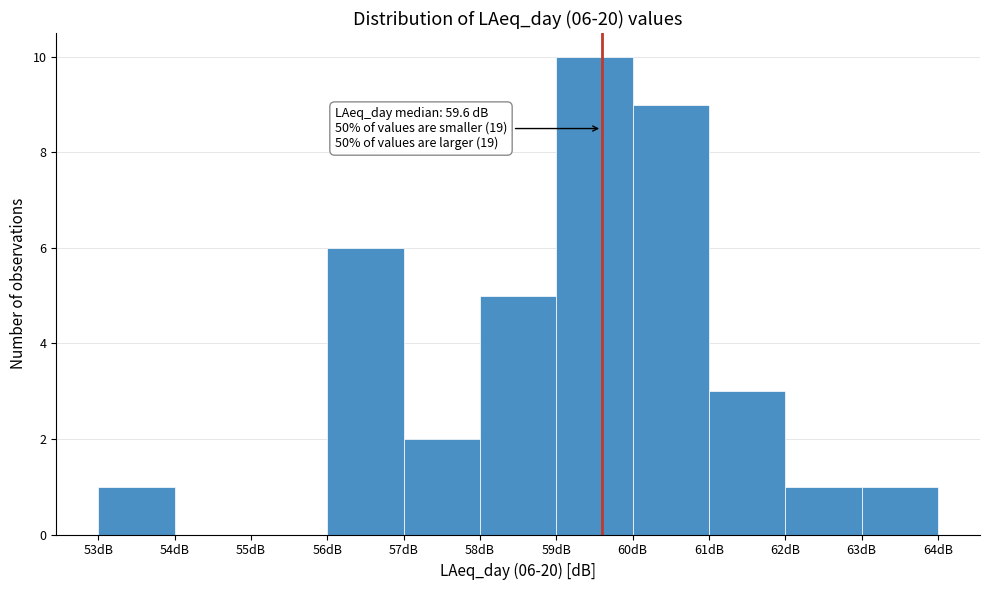

Over which range of the x-axis is the bar tallest?

59 to 60